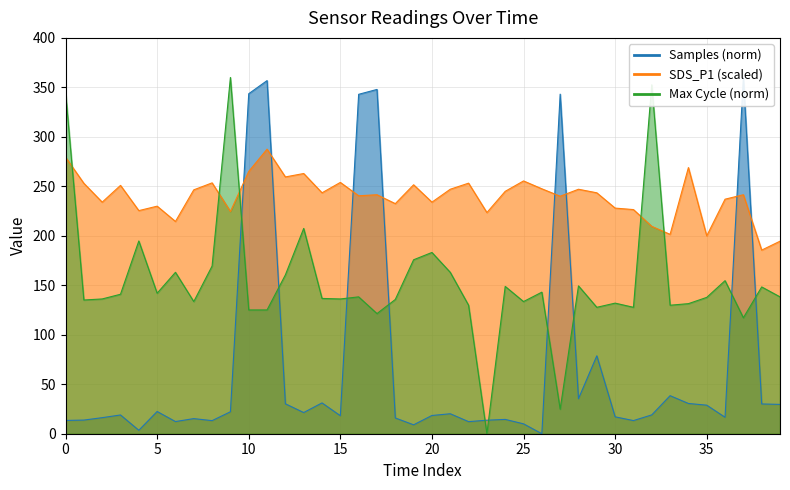

What is the difference between the SDS_P1 values at 38 and 0?

93.9